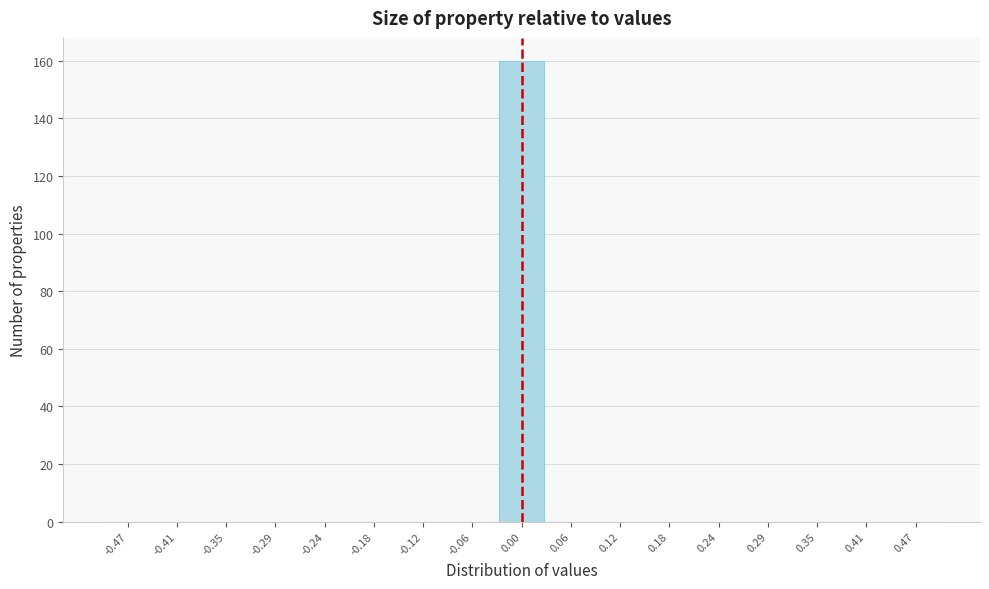

Reading left to right, transcribe this chart: for each bar, give the range it covers on the x-axis and its height. Neither the bar edges nor the heights are printed on the chart, so give them approximately, as read against the axes.

-0.50 to -0.44: 0
-0.44 to -0.38: 0
-0.38 to -0.32: 0
-0.32 to -0.26: 0
-0.26 to -0.21: 0
-0.21 to -0.15: 0
-0.15 to -0.09: 0
-0.09 to -0.03: 0
-0.03 to 0.03: 160
0.03 to 0.09: 0
0.09 to 0.15: 0
0.15 to 0.21: 0
0.21 to 0.26: 0
0.26 to 0.32: 0
0.32 to 0.38: 0
0.38 to 0.44: 0
0.44 to 0.50: 0